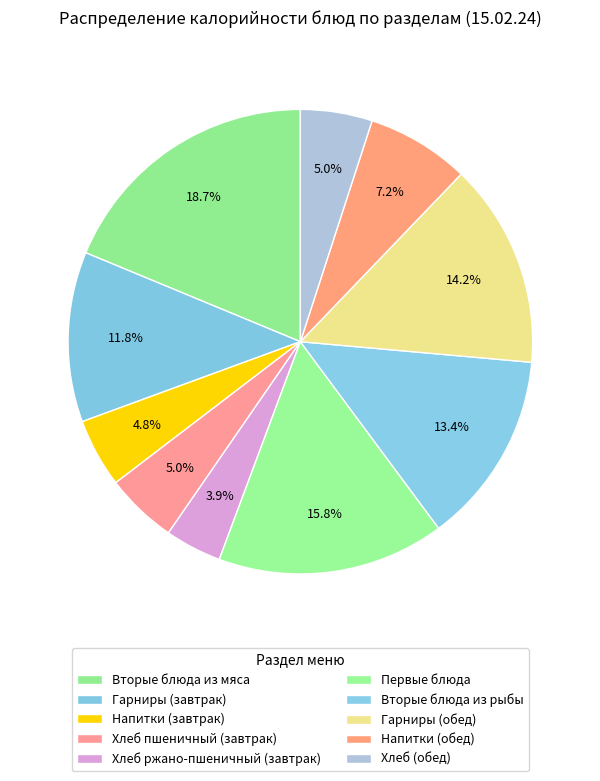

How many segments does this pie chart have?

10